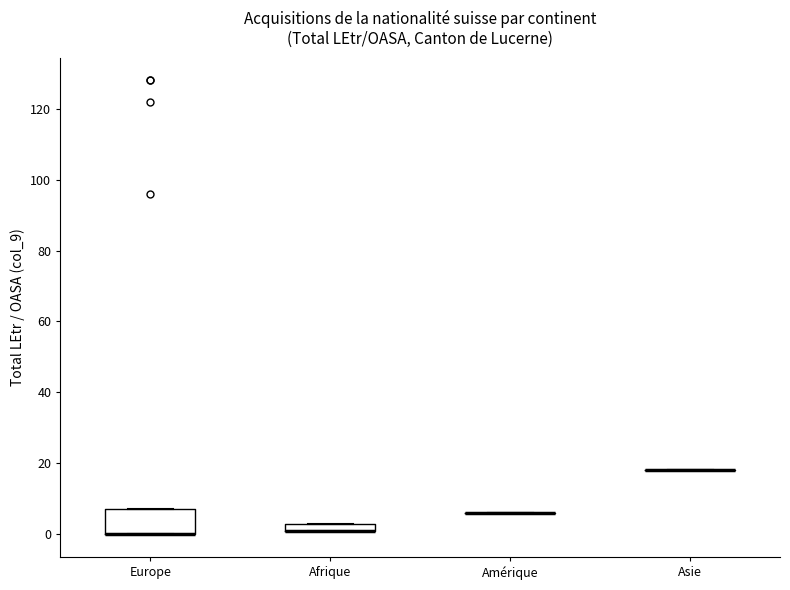

Comparing the boxes themselves (not the whiskers), which one is the tallest?

Europe